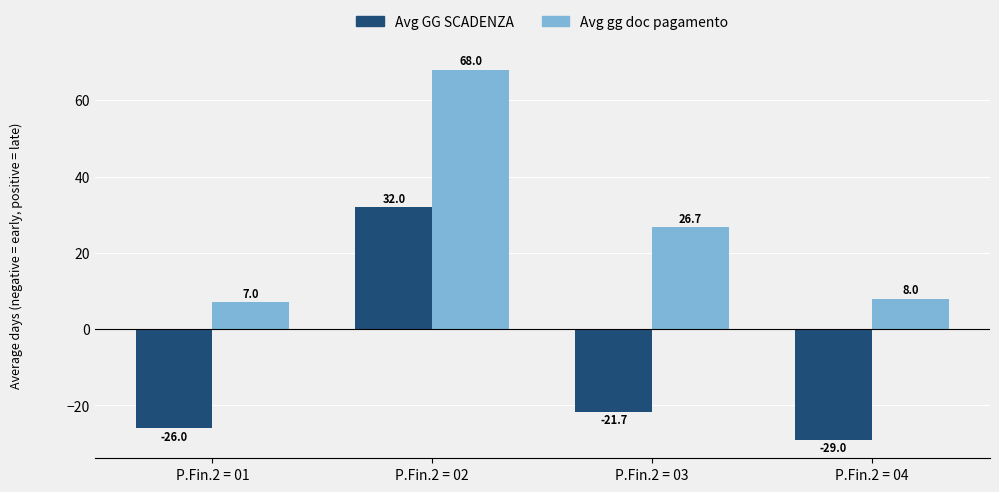

What is the maximum value shown in the chart?

68.0